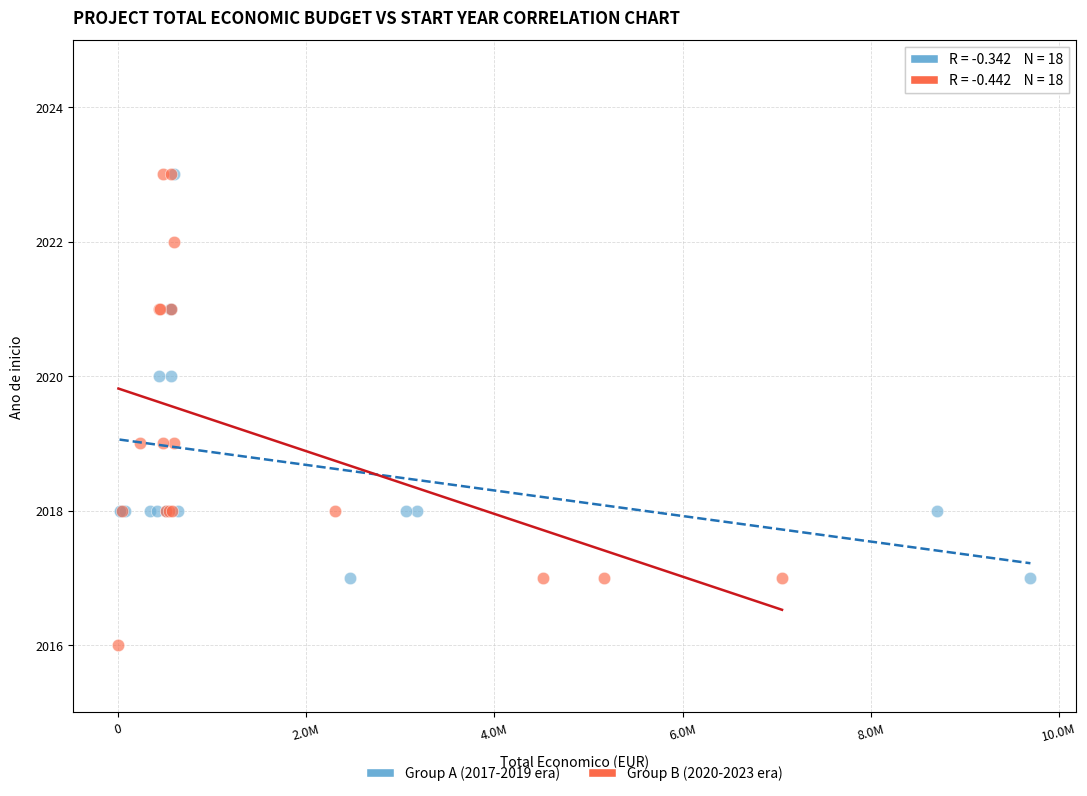

Which series has the widest spread of Y values?

Group B (2020-2023 era)